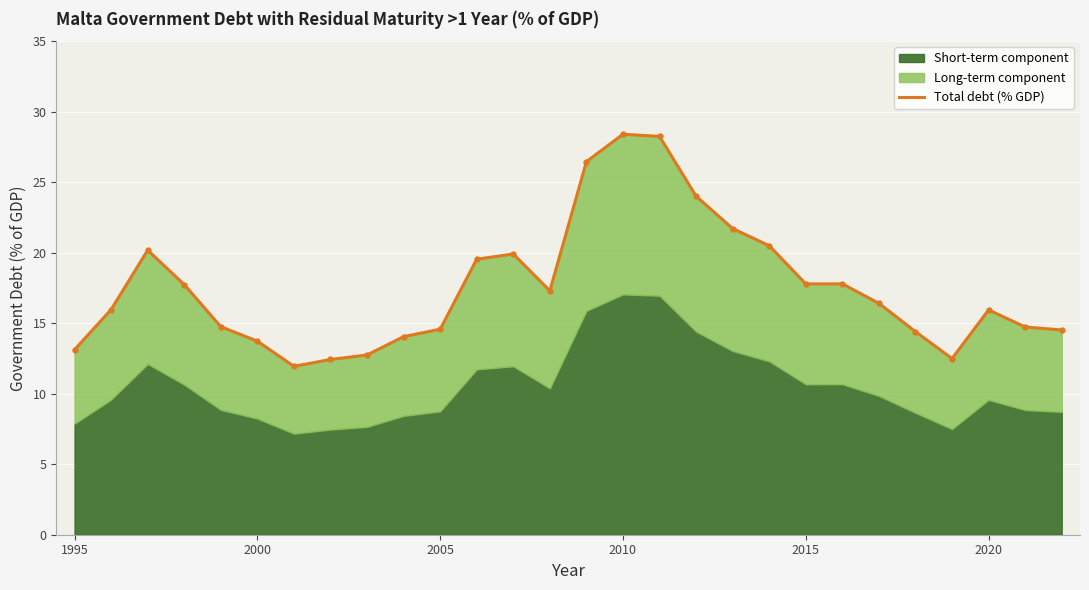

How many lines are shown in the chart?

1